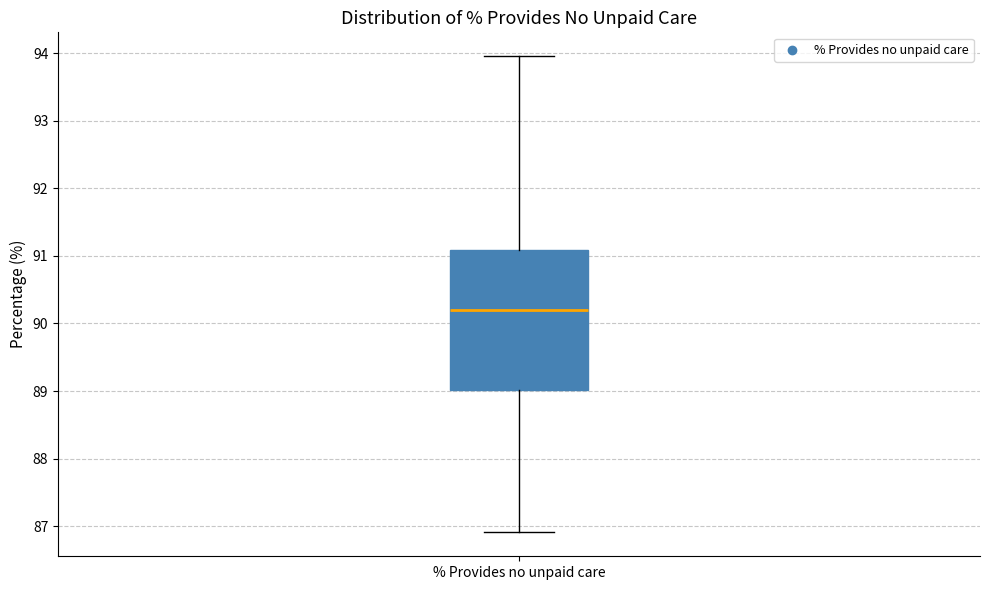

Where does the median line of the box for % Provides no unpaid care sit on the y-axis? The values are not printed on the chart, so give them approximately, as read against the axis.

90.2